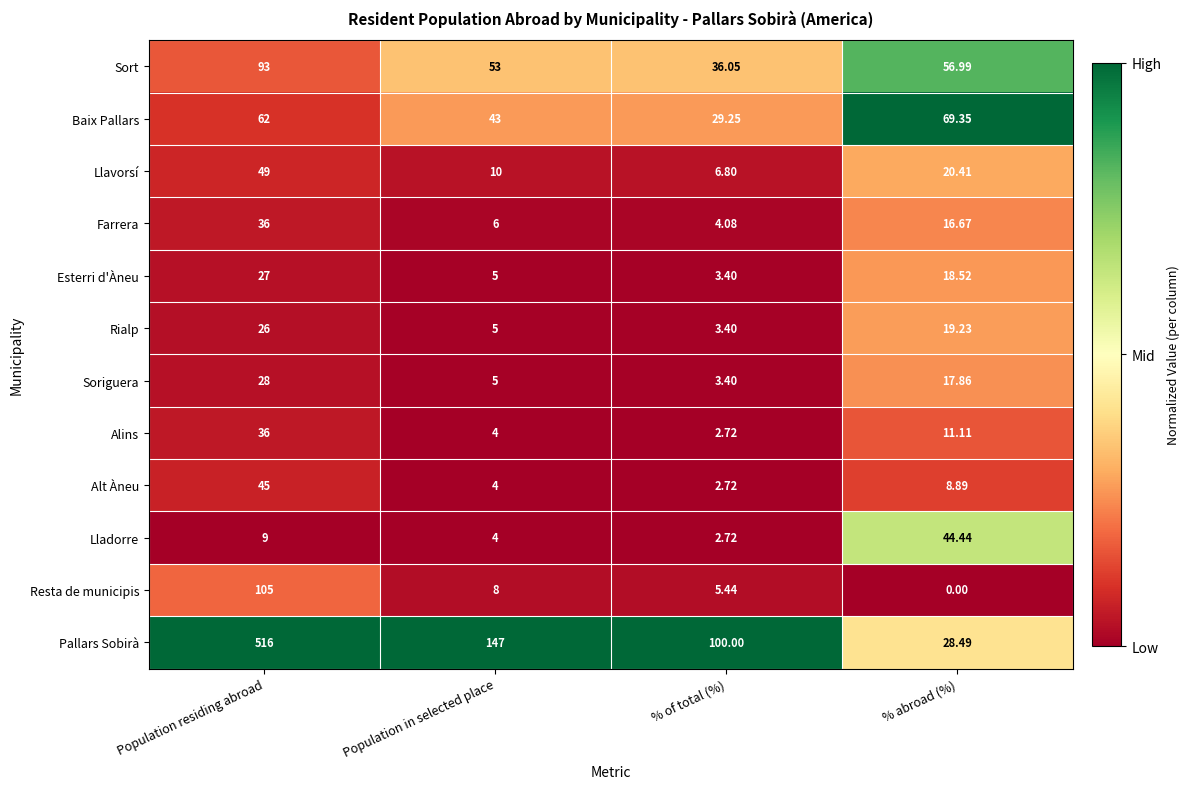

List the labels in order of Alins value, largest first.

Population residing abroad, % abroad (%), Population in selected place, % of total (%)